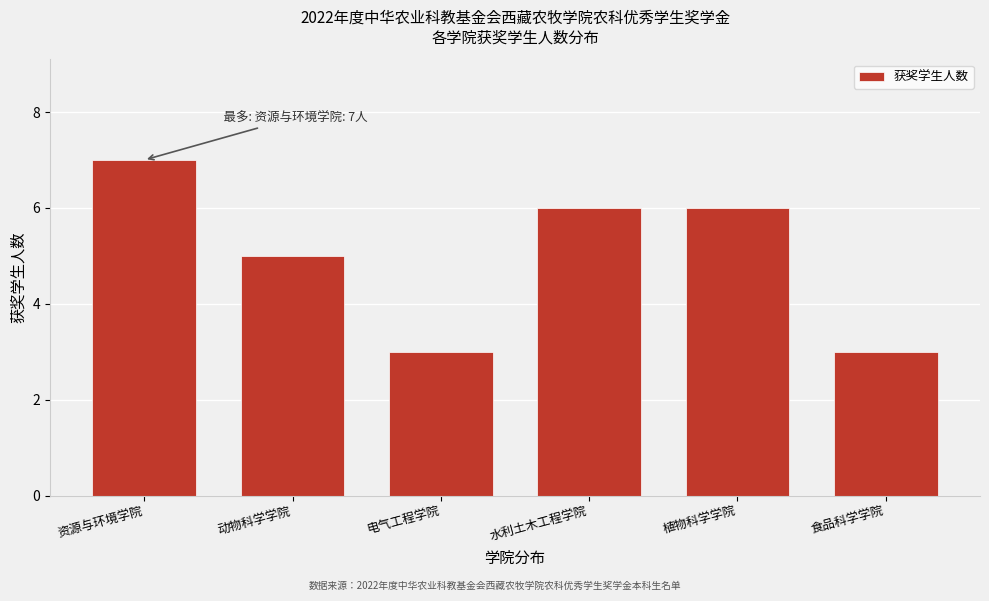

Reading right to left, extract all data points from this chart.

食品科学学院=3	植物科学学院=6	水利土木工程学院=6	电气工程学院=3	动物科学学院=5	资源与环境学院=7